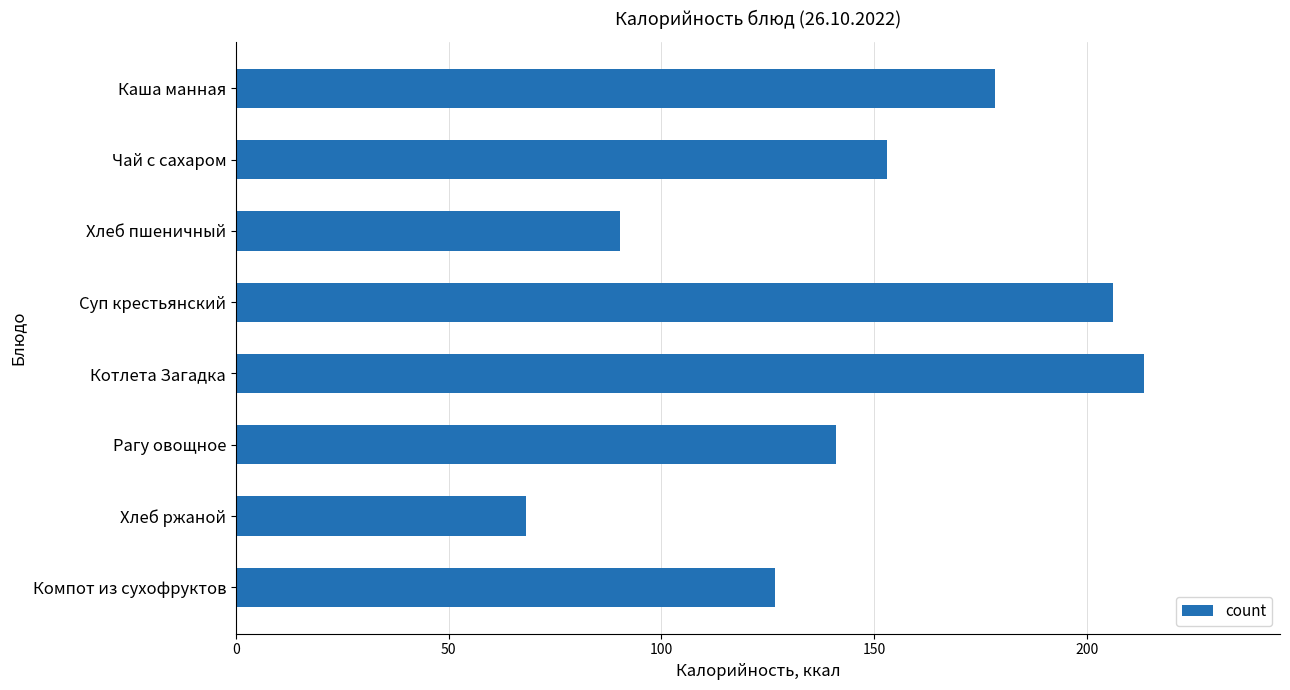

Count the number of categories in the chart.

8